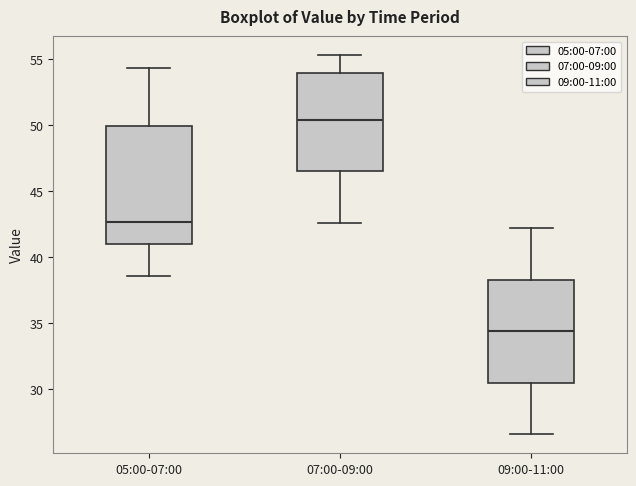

Which box has the lowest median line?

09:00-11:00